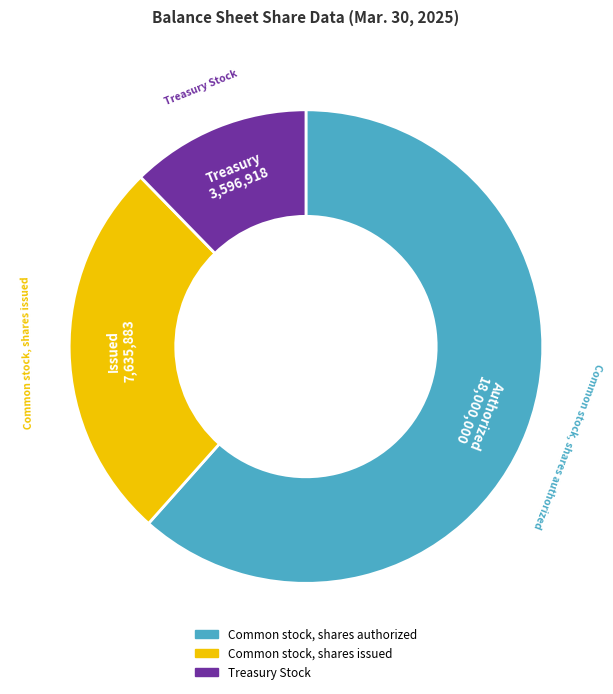

Which category has the biggest portion of the pie?

Common stock, shares authorized